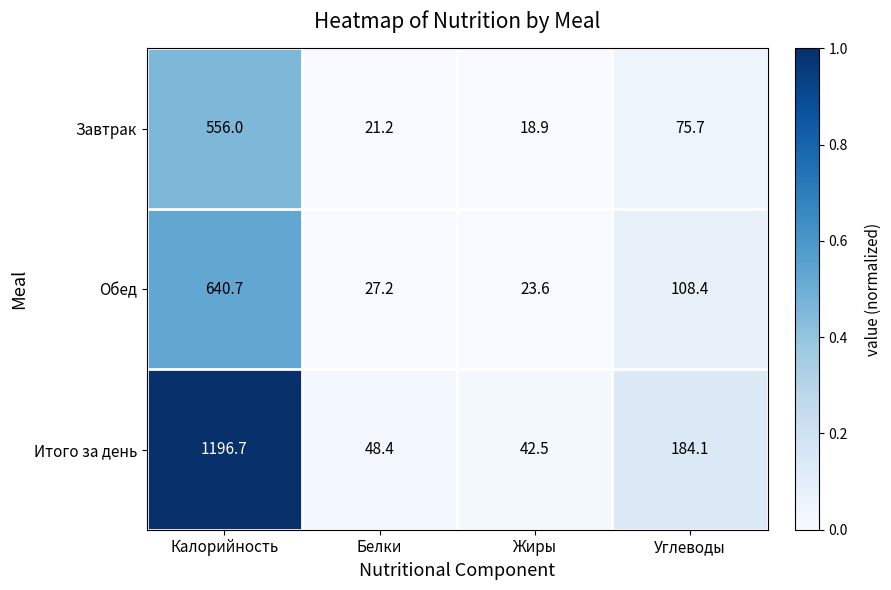

Between Калорийность and Белки, which series saw the biggest shift?

Итого за день